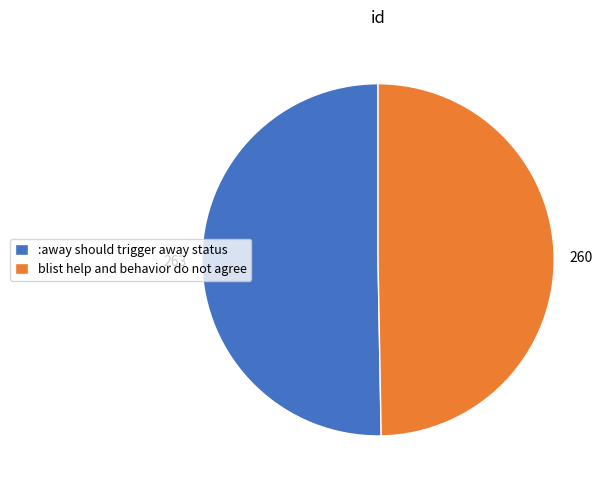

Rank the categories by value from highest to lowest.

:away should trigger away status, blist help and behavior do not agree